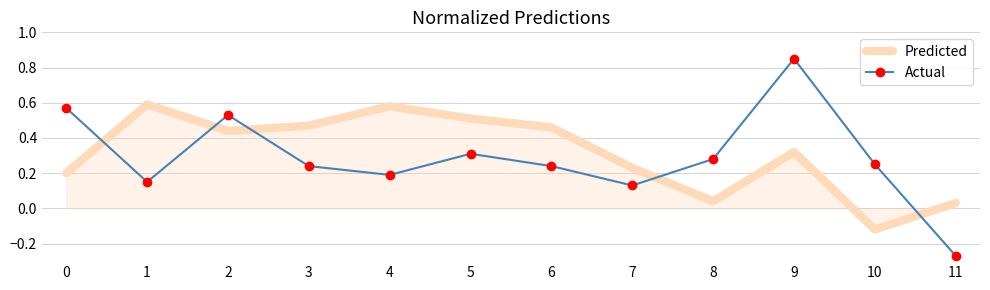

What is the difference between the maximum and minimum values in the Predicted series?

0.7